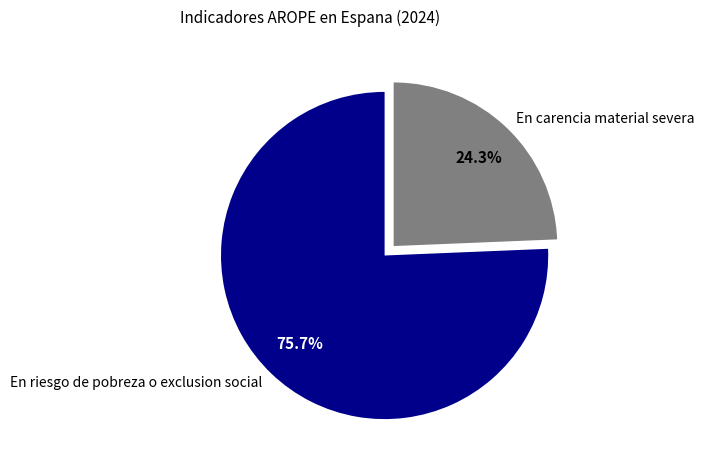

Rank the categories by value from lowest to highest.

En carencia material severa, En riesgo de pobreza o exclusion social